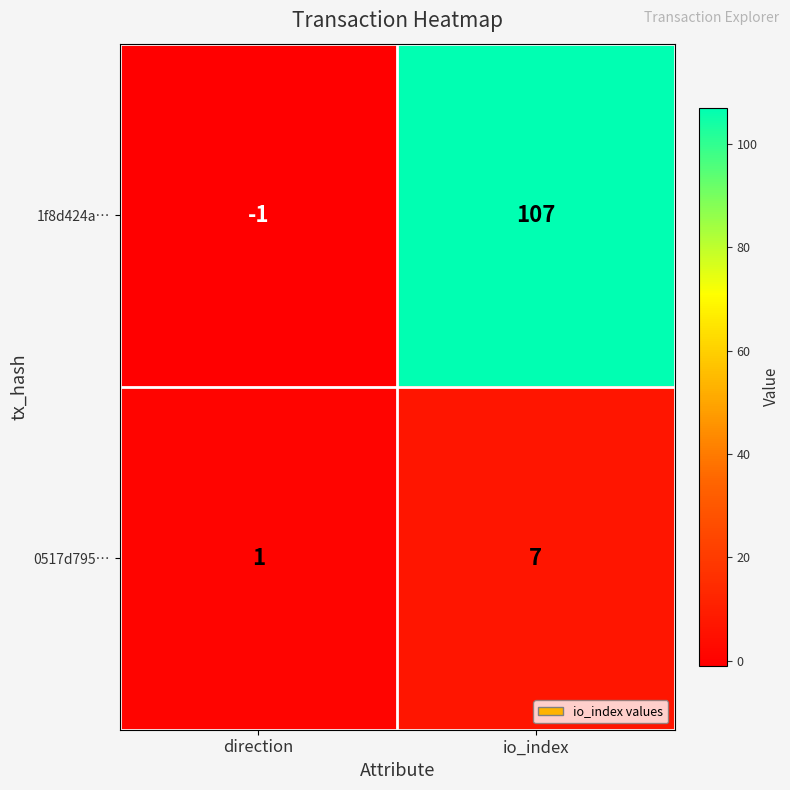

True or false: 1f8d424a… has a value of 107 at io_index.

True